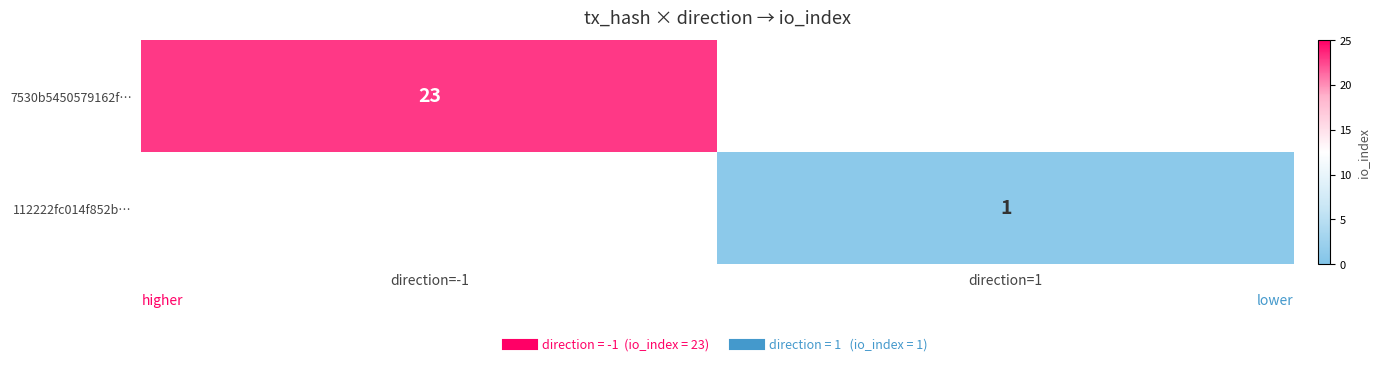

Which series has the largest total across all categories?

7530b5450579162f…